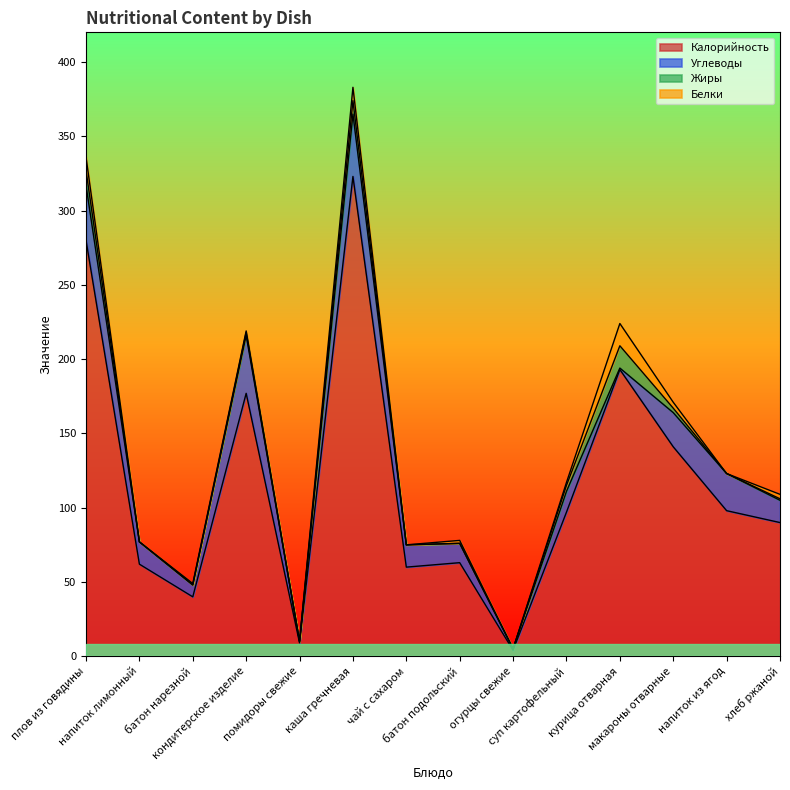

At how many categories does at least one series exceed 242?

2